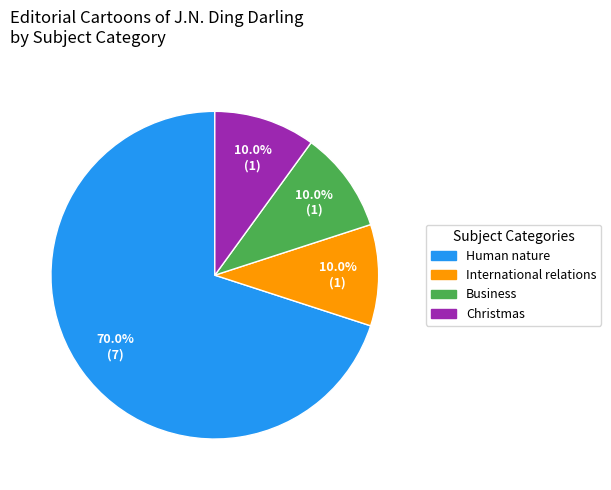

To the nearest percent, what is the average slice percentage?

25%